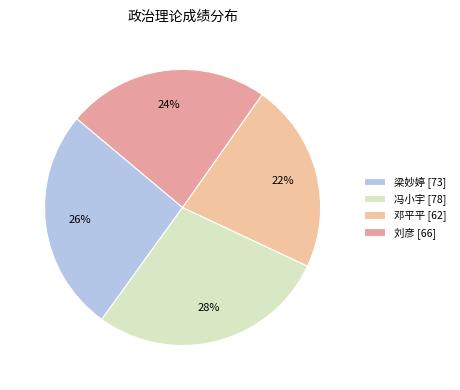

Count the number of slices in the pie.

4